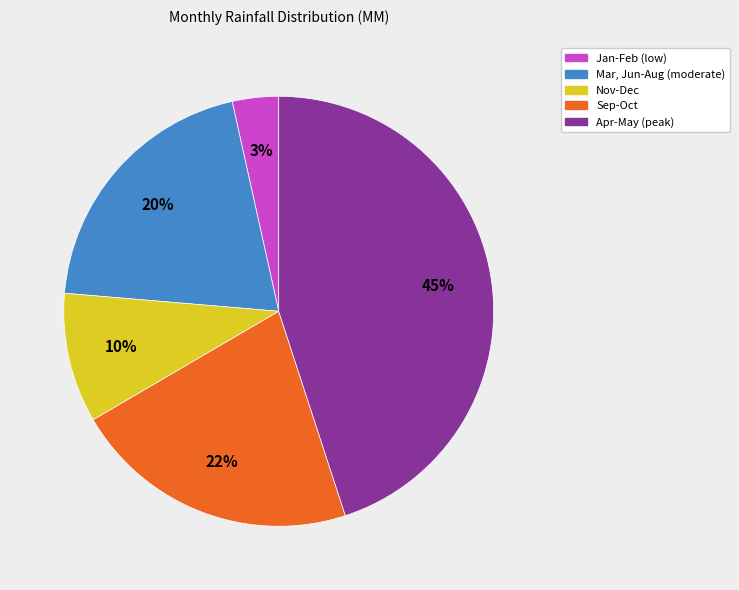

Is there a majority slice in this chart?

No